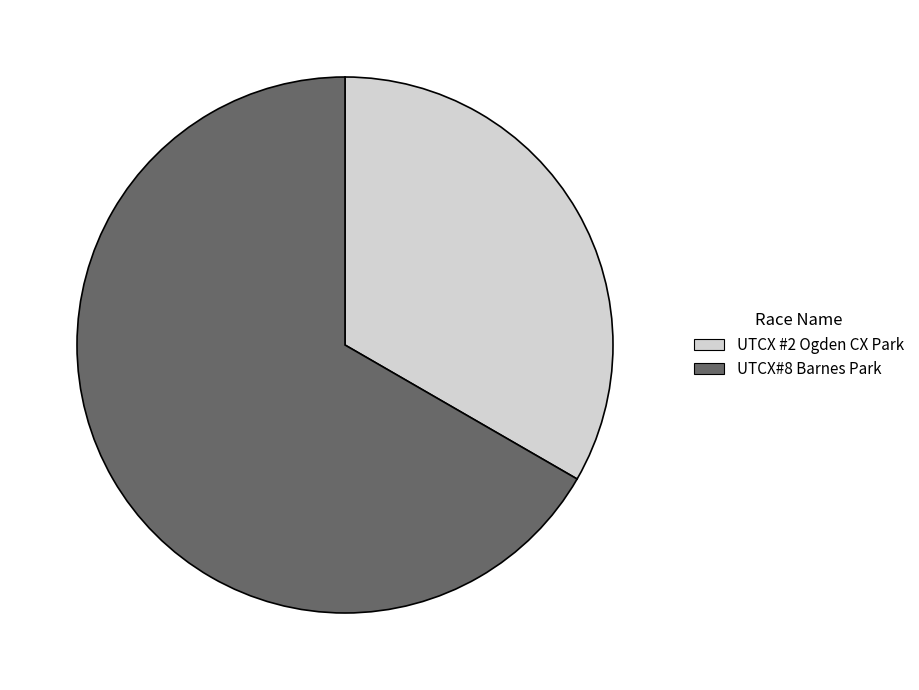

The UTCX #2 Ogden CX Park slice represents 24% of the pie. True or false?

False